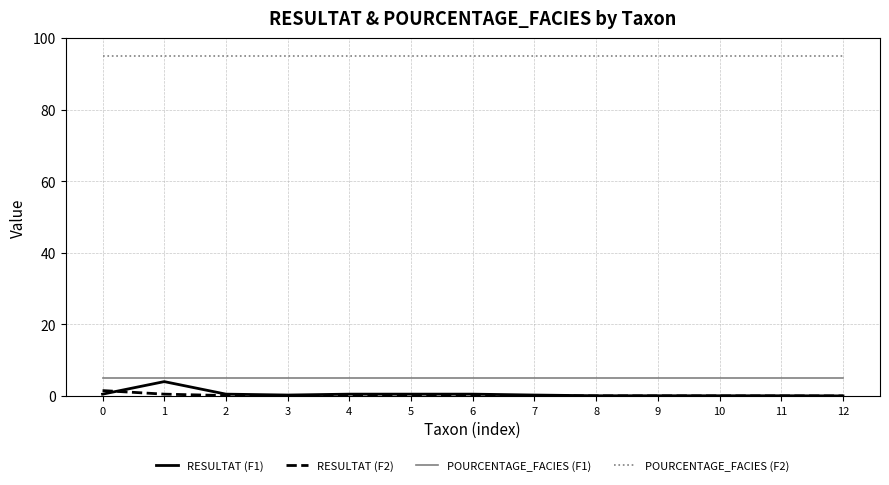

What is the approximate value of POURCENTAGE_FACIES (F1) at 4?

5.0